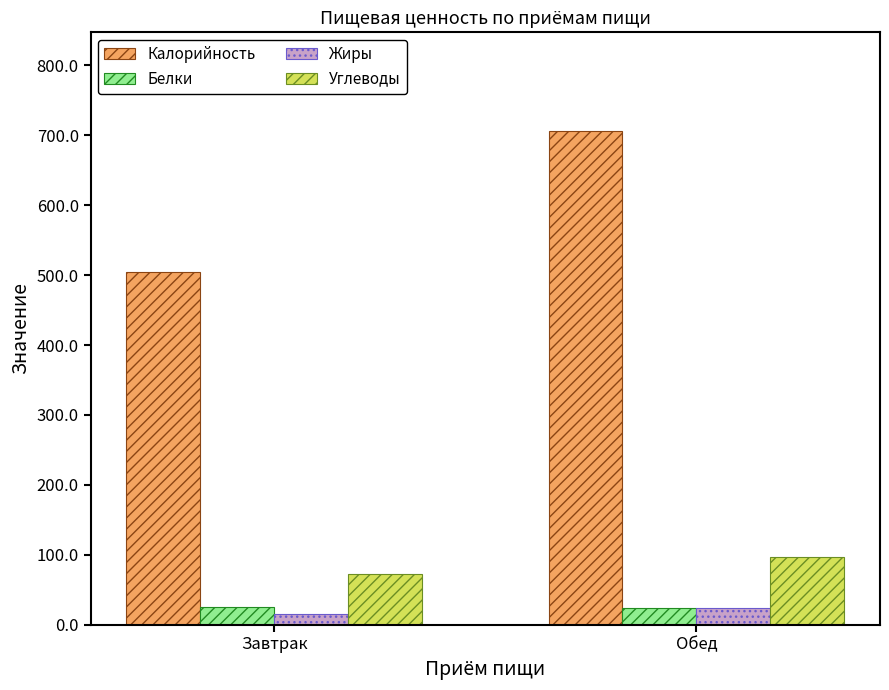

Does the chart contain any negative values?

No